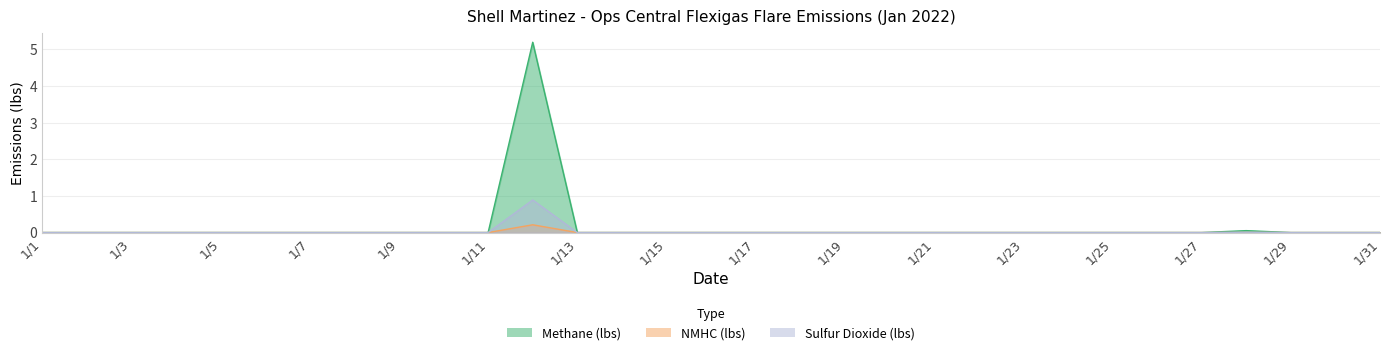

Reading right to left, extract all data points from this chart.

Methane (lbs): 1/31=0.0	1/30=0.0	1/29=0.0	1/28=0.1	1/27=0.0	1/26=0.0	1/25=0.0	1/24=0.0	1/23=0.0	1/22=0.0	1/21=0.0	1/20=0.0	1/19=0.0	1/18=0.0	1/17=0.0	1/16=0.0	1/15=0.0	1/14=0.0	1/13=0.0	1/12=5.2	1/11=0.0	1/10=0.0	1/9=0.0	1/8=0.0	1/7=0.0	1/6=0.0	1/5=0.0	1/4=0.0	1/3=0.0	1/2=0.0	1/1=0.0
NMHC (lbs): 1/31=0.0	1/30=0.0	1/29=0.0	1/28=0.0	1/27=0.0	1/26=0.0	1/25=0.0	1/24=0.0	1/23=0.0	1/22=0.0	1/21=0.0	1/20=0.0	1/19=0.0	1/18=0.0	1/17=0.0	1/16=0.0	1/15=0.0	1/14=0.0	1/13=0.0	1/12=0.2	1/11=0.0	1/10=0.0	1/9=0.0	1/8=0.0	1/7=0.0	1/6=0.0	1/5=0.0	1/4=0.0	1/3=0.0	1/2=0.0	1/1=0.0
Sulfur Dioxide (lbs): 1/31=0.0	1/30=0.0	1/29=0.0	1/28=0.0	1/27=0.0	1/26=0.0	1/25=0.0	1/24=0.0	1/23=0.0	1/22=0.0	1/21=0.0	1/20=0.0	1/19=0.0	1/18=0.0	1/17=0.0	1/16=0.0	1/15=0.0	1/14=0.0	1/13=0.0	1/12=0.9	1/11=0.0	1/10=0.0	1/9=0.0	1/8=0.0	1/7=0.0	1/6=0.0	1/5=0.0	1/4=0.0	1/3=0.0	1/2=0.0	1/1=0.0